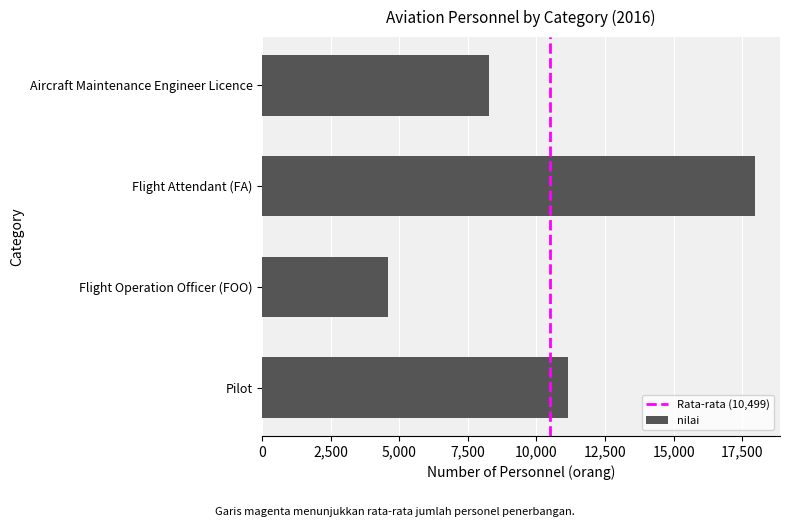

Reading bottom to top, list all the values displayed in this chart.

Pilot=11150	Flight Operation Officer (FOO)=4600	Flight Attendant (FA)=17978	Aircraft Maintenance Engineer Licence=8269